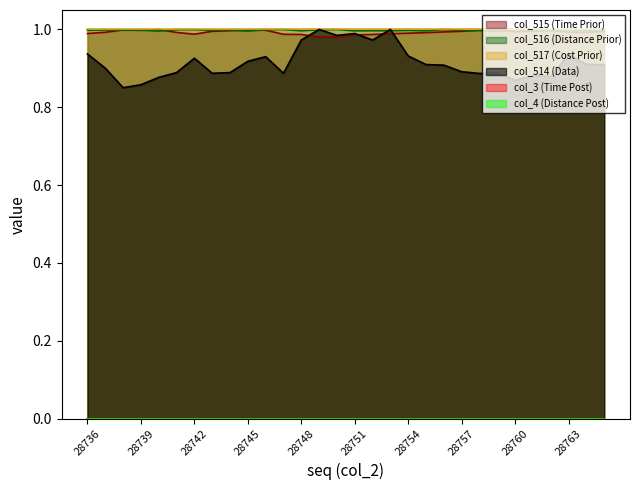

What is the value of the col_515 point at the 11th from the left?

1.0